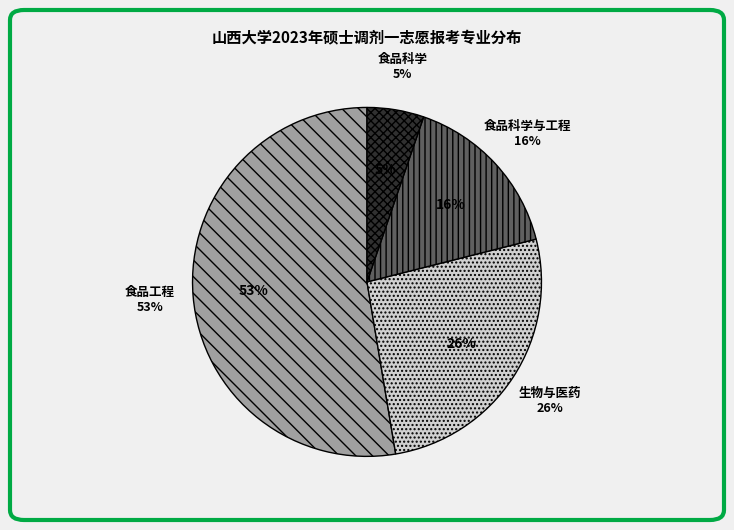

Do 食品科学 and 食品科学与工程 together represent more than half of the pie?

No